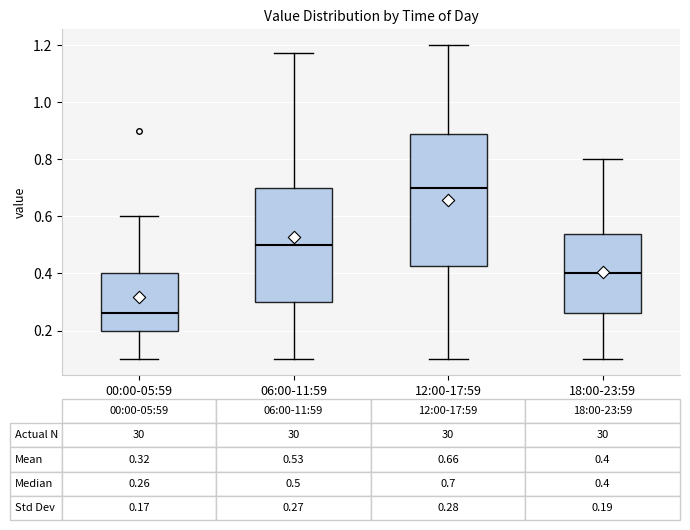

Which box is the tallest, from its lower edge to its upper edge?

12:00-17:59